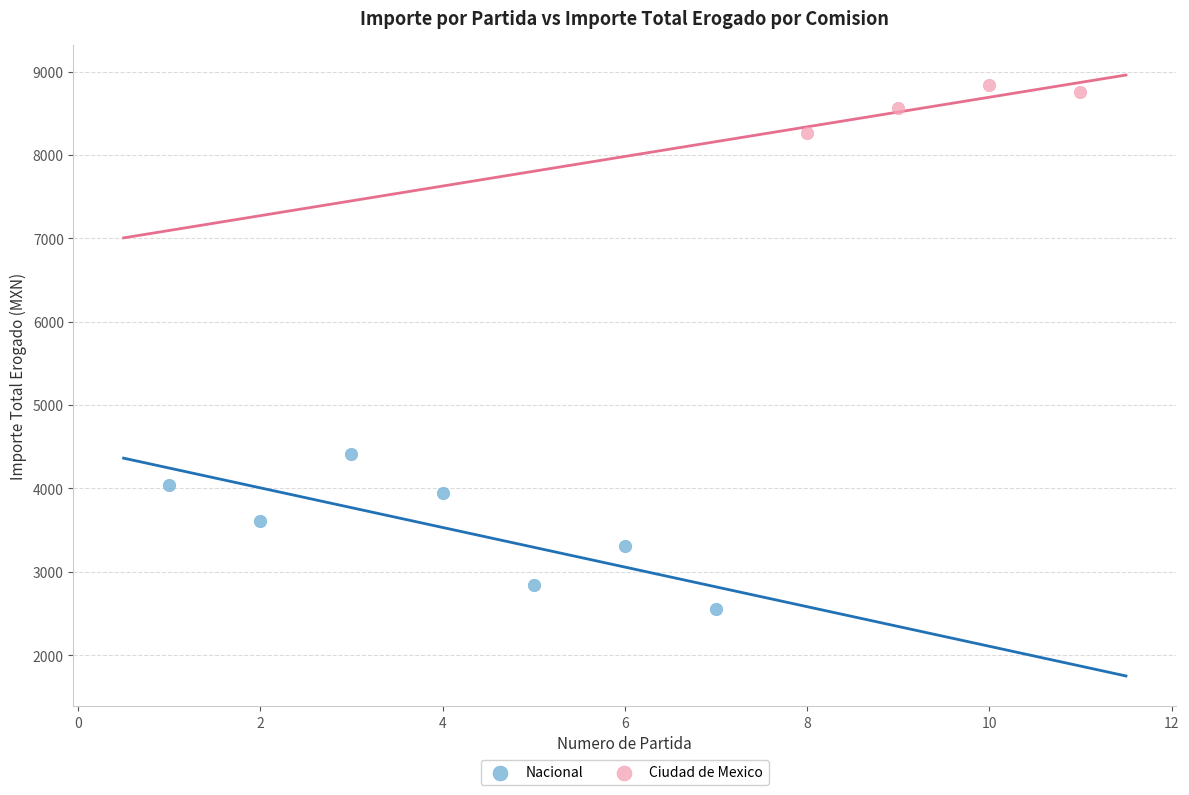

What are all the series names shown in the legend?

Nacional, Ciudad de Mexico